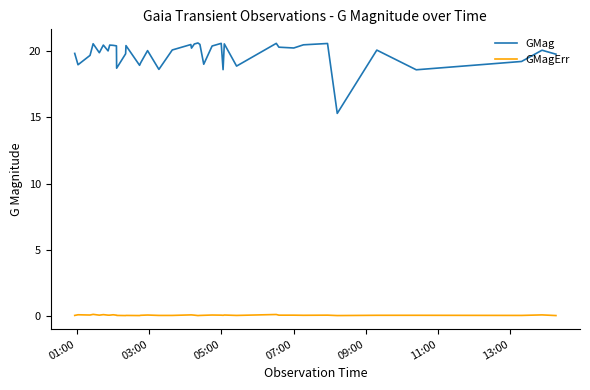

Which series has the largest total across all categories?

GMag